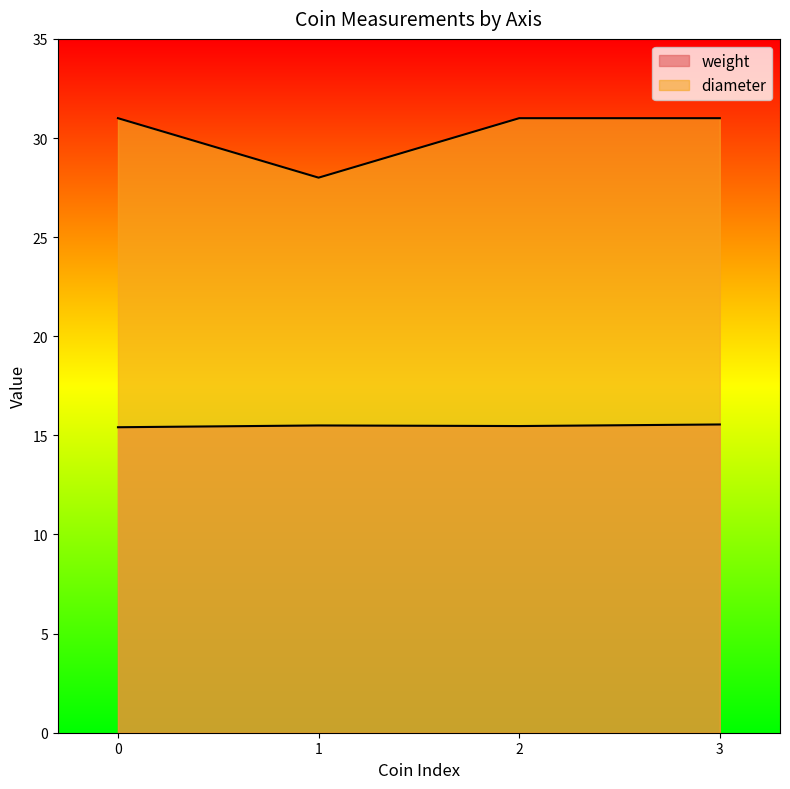

List the series in order of their peak value, highest first.

diameter, weight